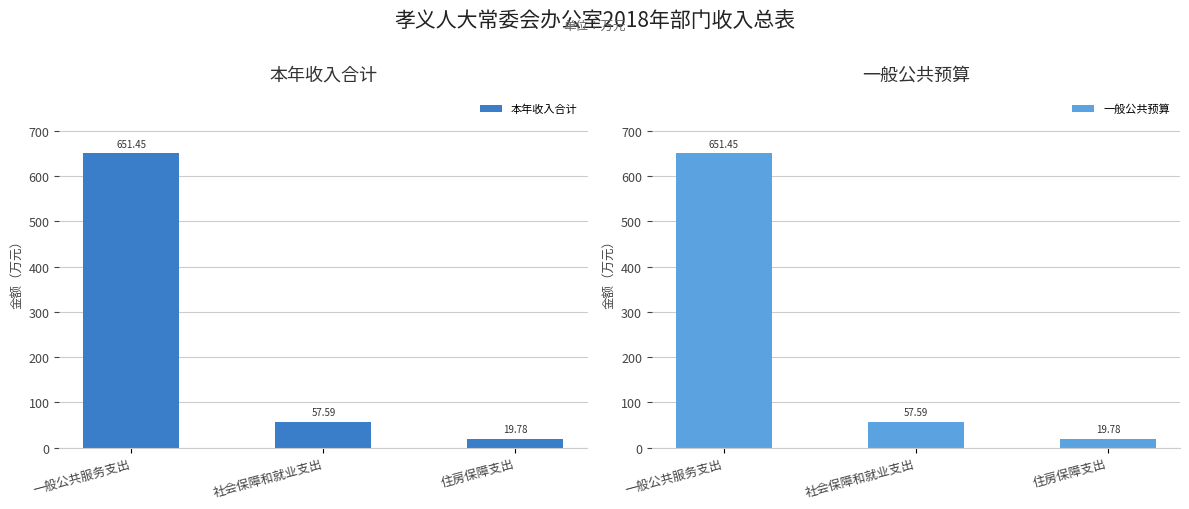

True or false: 本年收入合计 has a value of 19.8 at 住房保障支出.

True